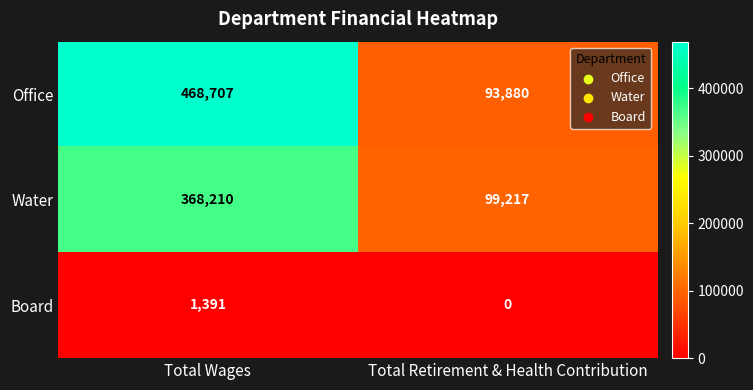

Rank the series by their average value, from lowest to highest.

Board, Water, Office